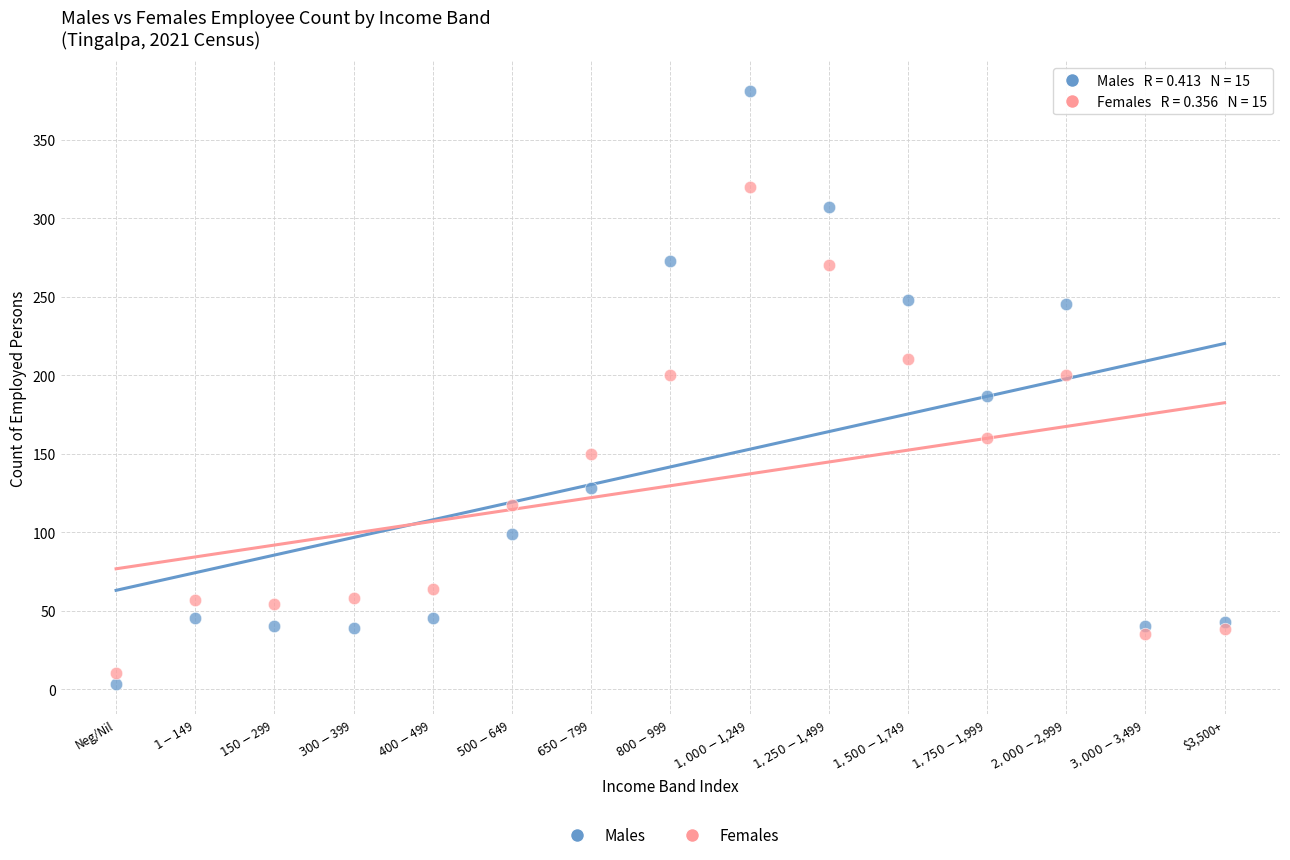

Across all data points, what is the range of Y values (max minus min)?

378